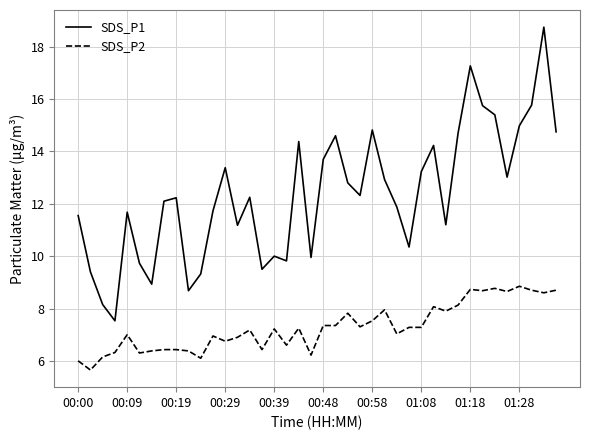

Rank the series by their average value, from highest to lowest.

SDS_P1, SDS_P2